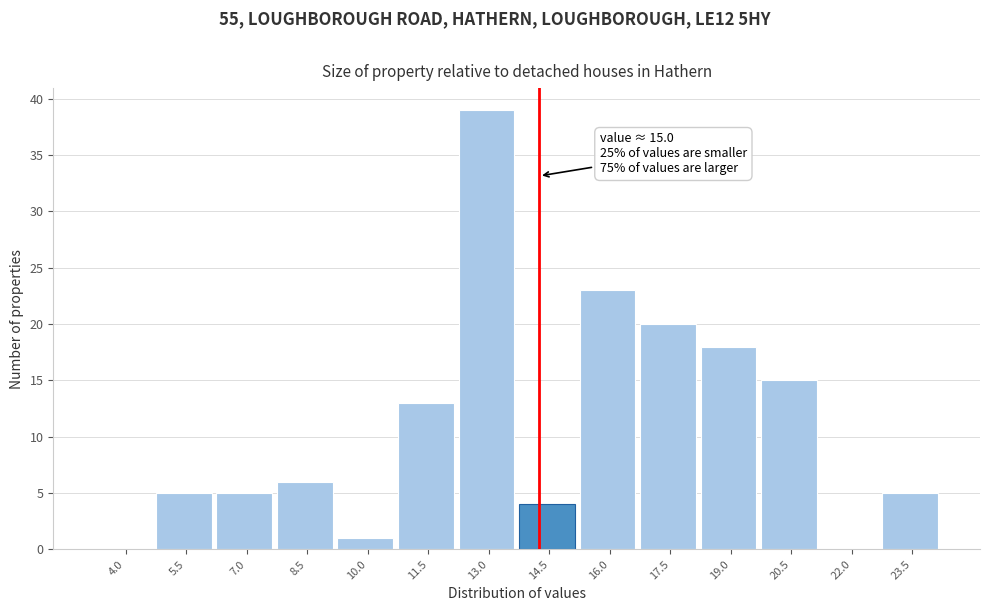

Reading left to right, what are all the values shown in this chart?

4.0=0	5.5=5	7.0=5	8.5=6	10.0=1	11.5=13	13.0=39	14.5=4	16.0=23	17.5=20	19.0=18	20.5=15	22.0=0	23.5=5